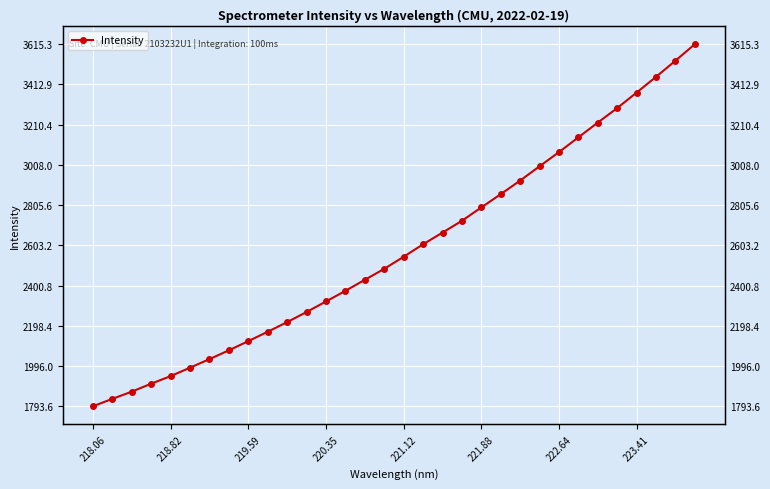

Between 219.59 and 222.64, which is larger?

222.64